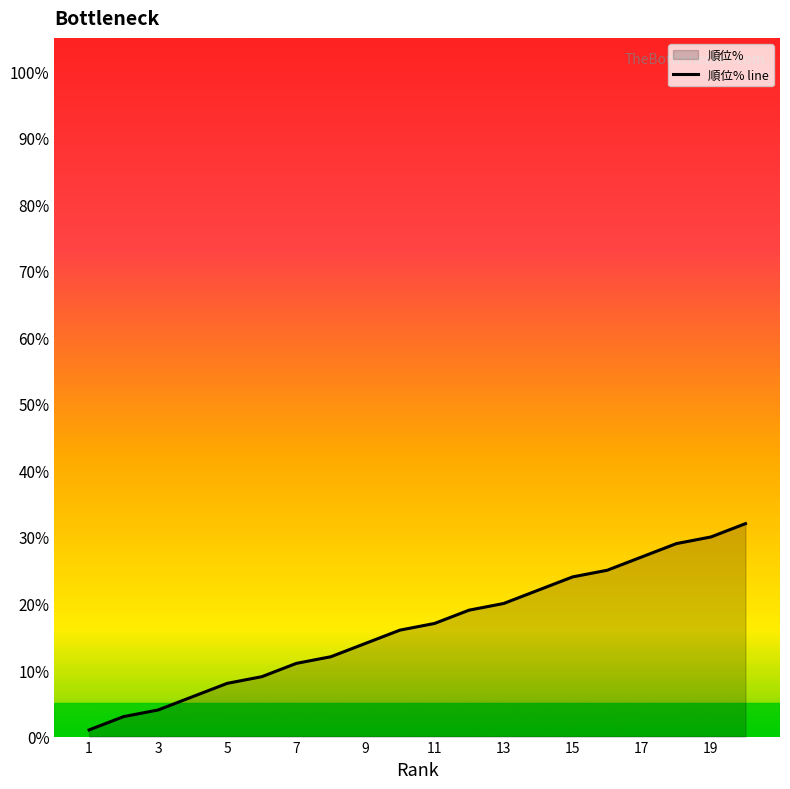

What is the difference between the second highest and second lowest values?

27